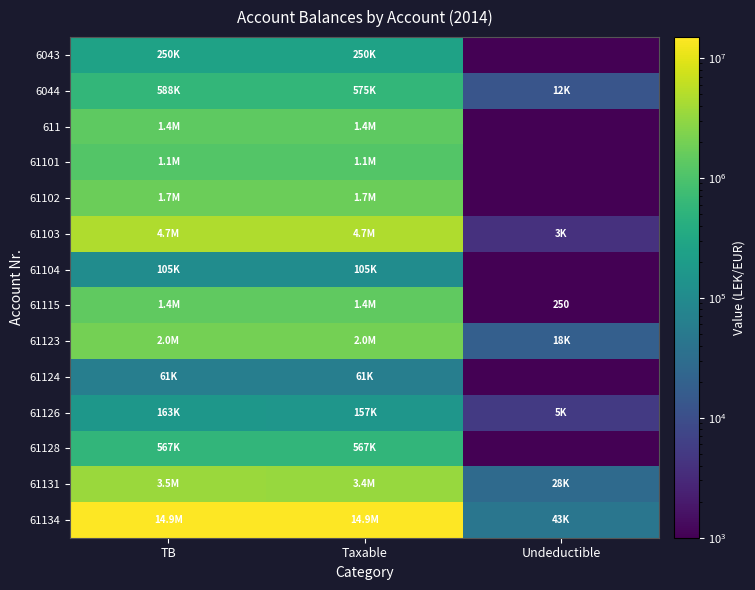

Is it true that 61131 equals 4695045.8 at TB?

False